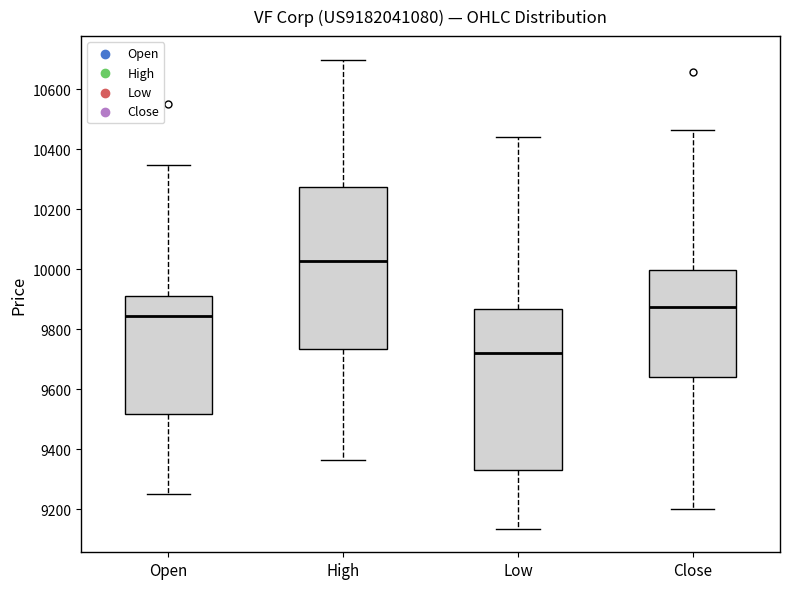

Where does the lower whisker of the box for Open end on the y-axis? The values are not printed on the chart, so give them approximately, as read against the axis.

9260